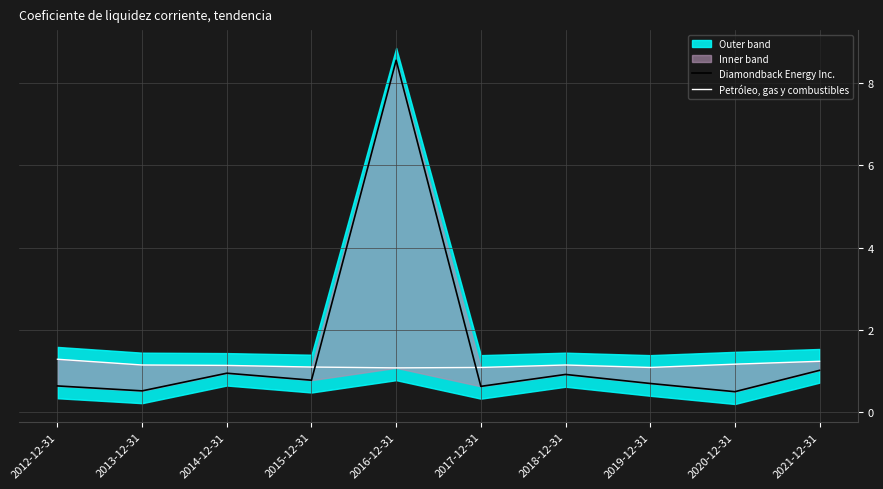

True or false: Diamondback Energy Inc. has a value of 4.4 at 2016-12-31.

False